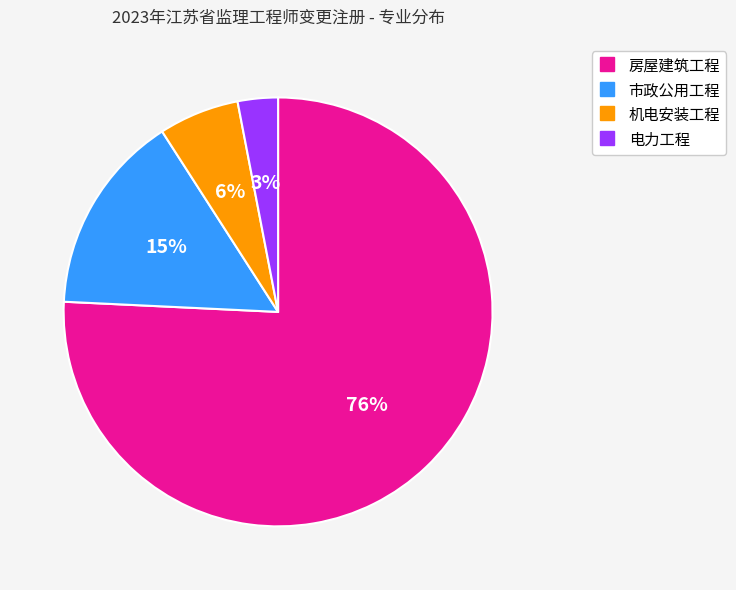

Count the number of slices in the pie.

4